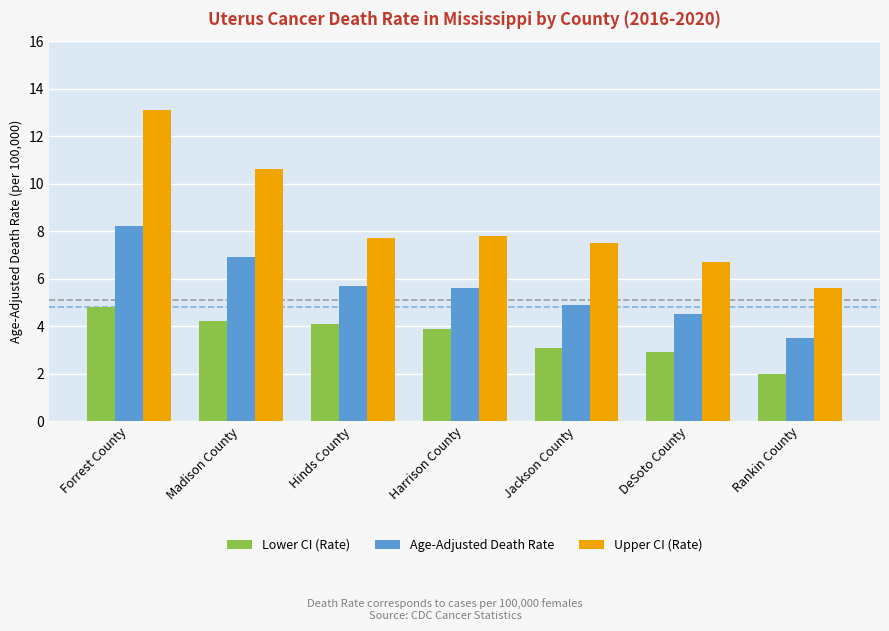

How many data points in Age-Adjusted Death Rate are above 5?

4